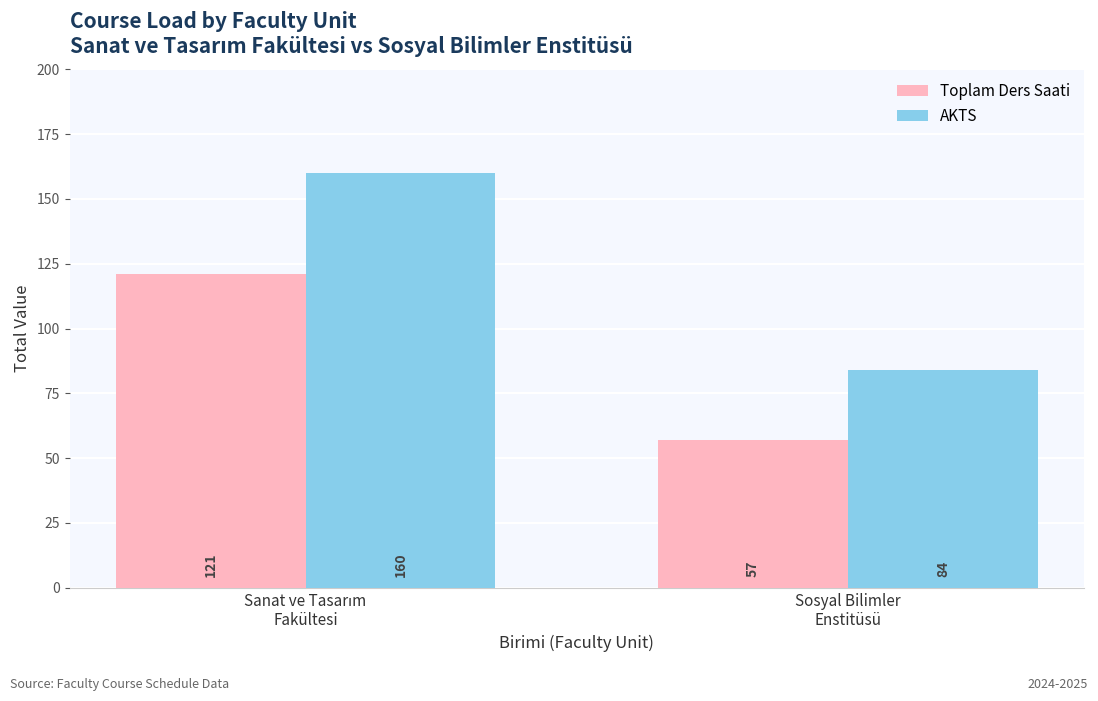

What is the highest value of the AKTS series?

160